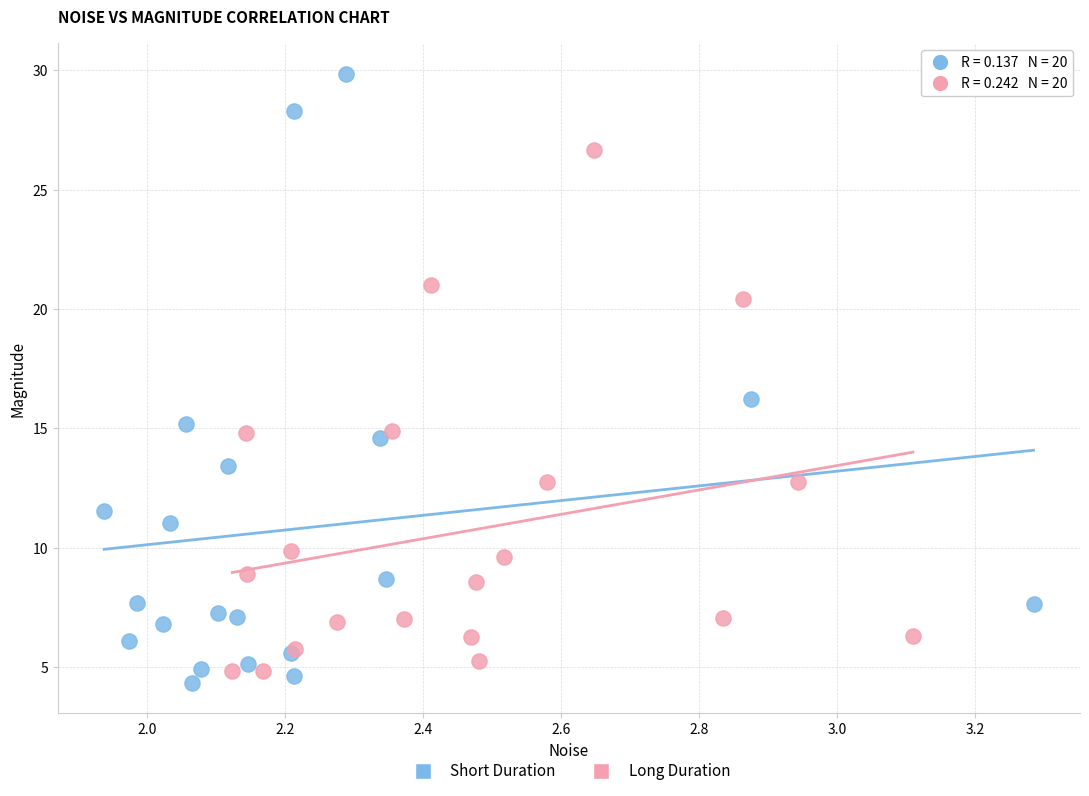

Which series contains the highest Y value?

Short Duration